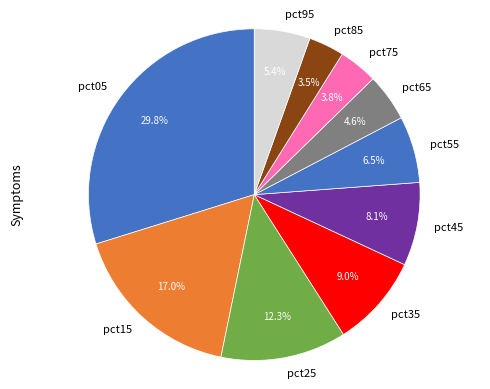

To the nearest percent, what portion does pct25 represent?

12%